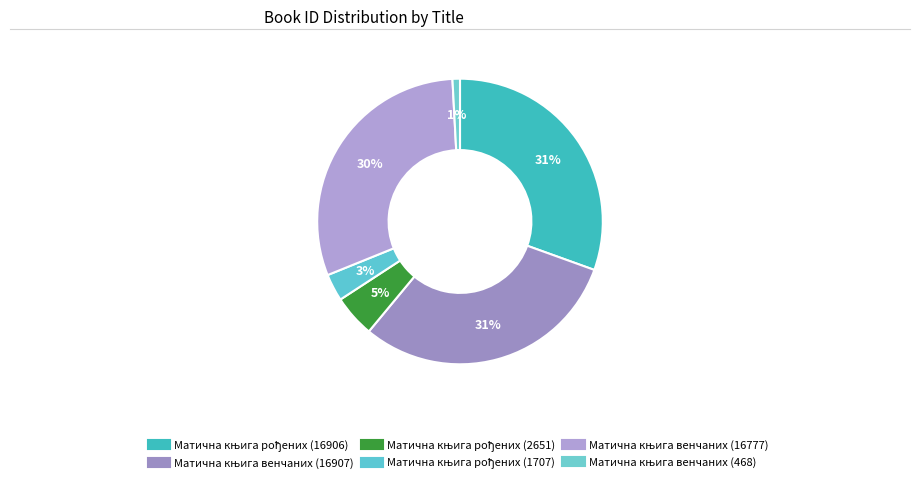

To the nearest percent, what is the difference between the largest and smallest slice percentages?

30%